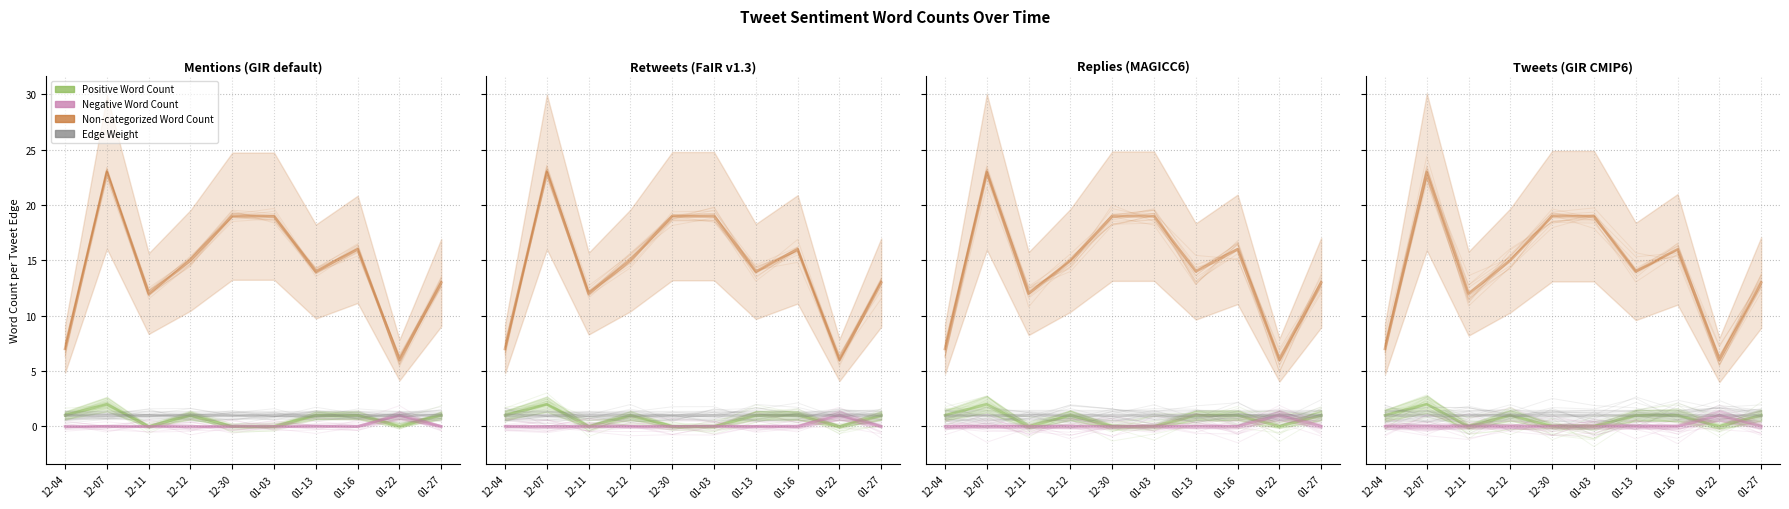

What is the difference between the maximum and minimum values in the Negative Word Count series?

1